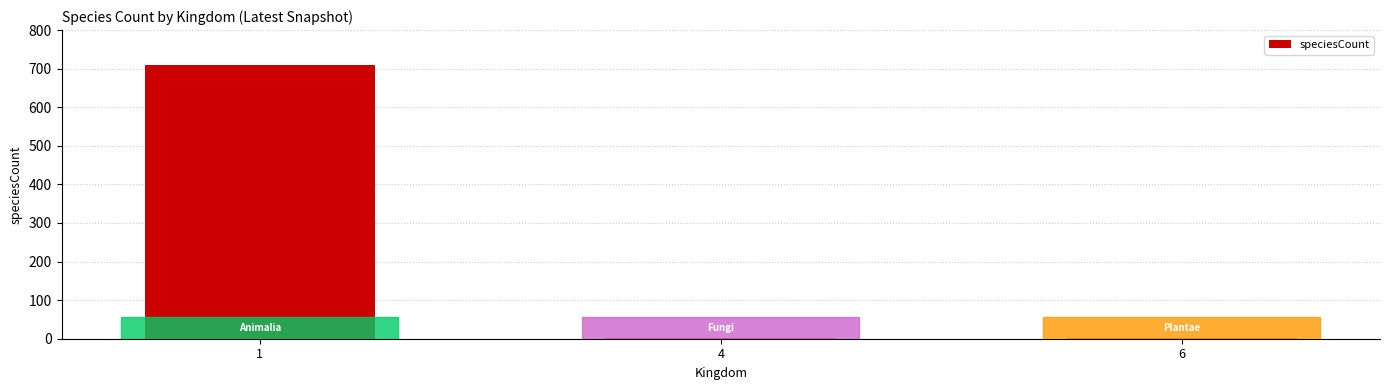

Is it true that the value at 6 is 3?

True